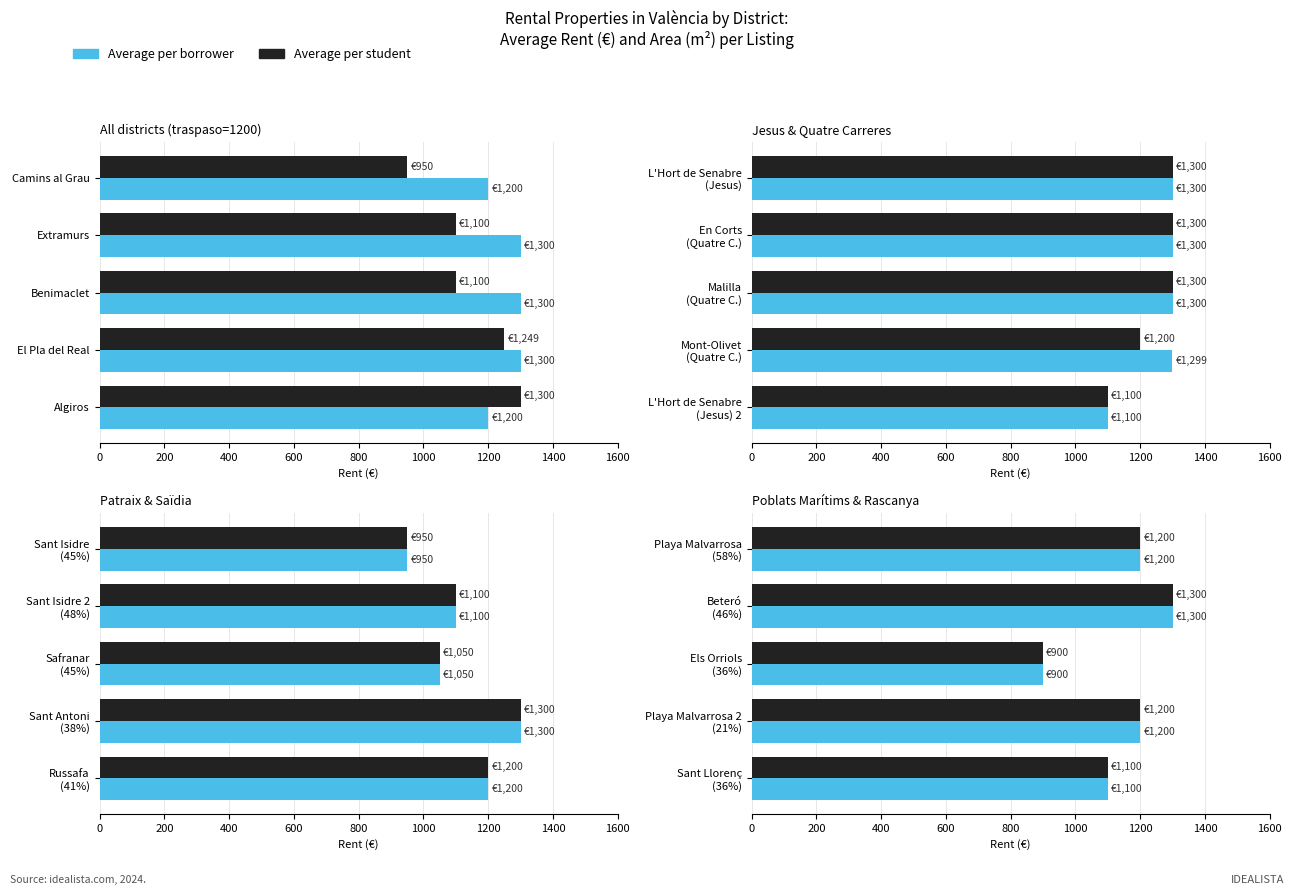

What is the value of the Average per student bar at the 5th from the left?

1100